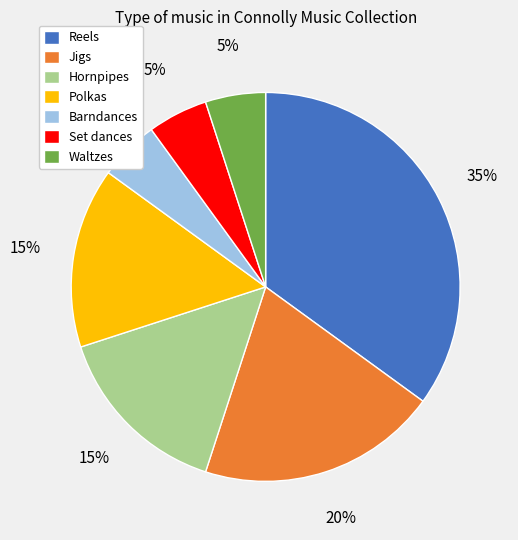

To the nearest percent, what portion does Jigs represent?

20%